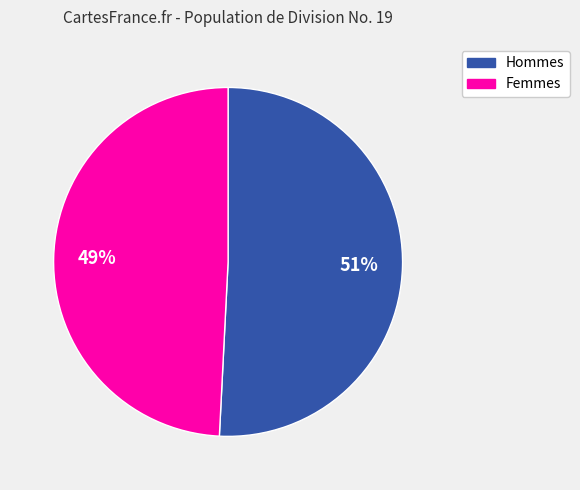

Is there a majority slice in this chart?

Yes